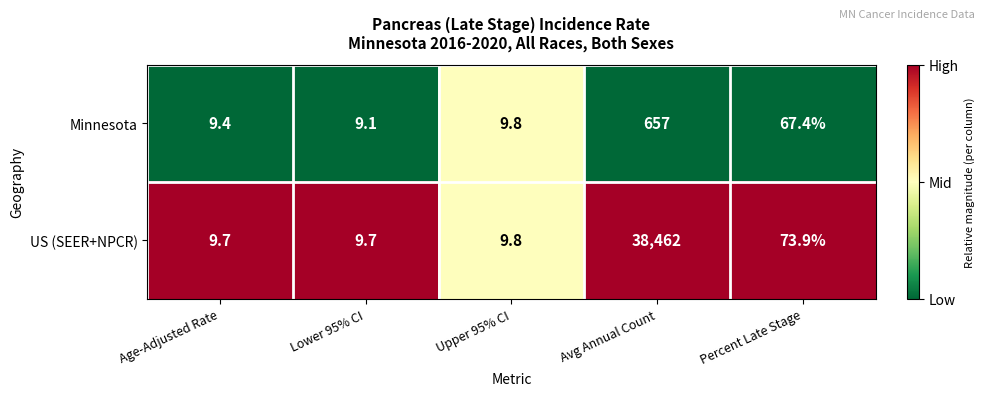

Rank the series at Age-Adjusted Rate from lowest to highest value.

Minnesota, US (SEER+NPCR)